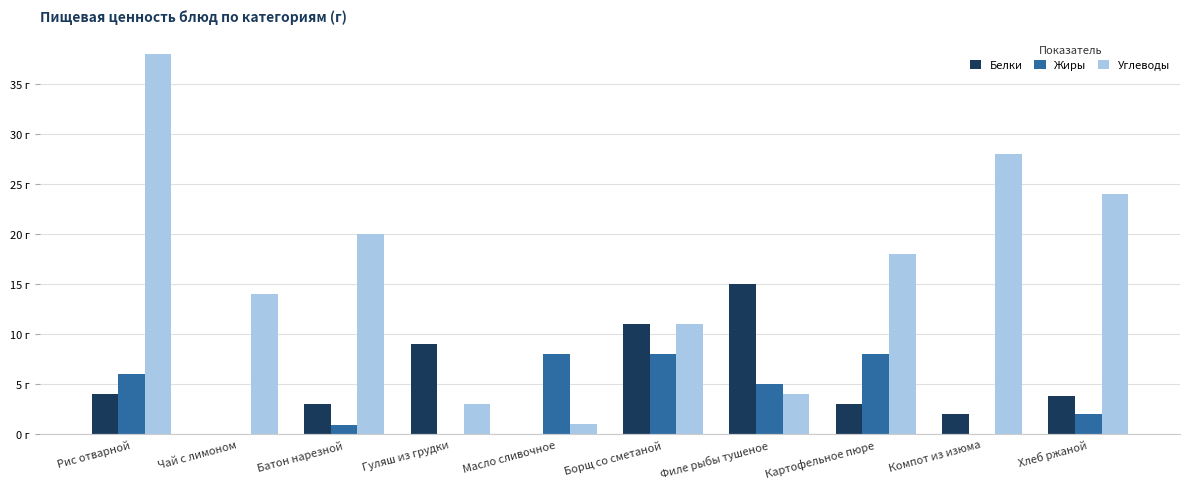

What is the sum of the Углеводы values at Компот из изюма and Борщ со сметаной?

39.0